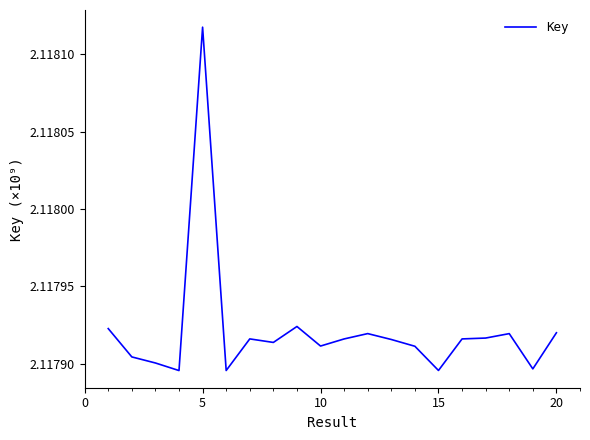

What is the smallest value displayed?

2.1